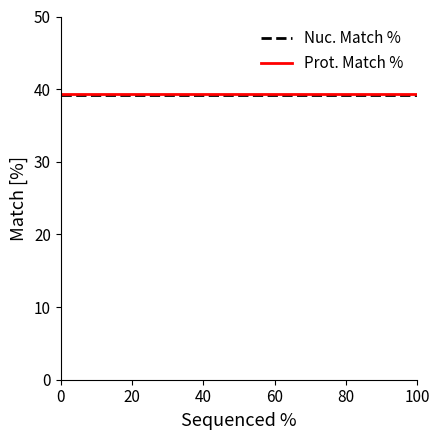

What is the greatest value displayed?

39.4